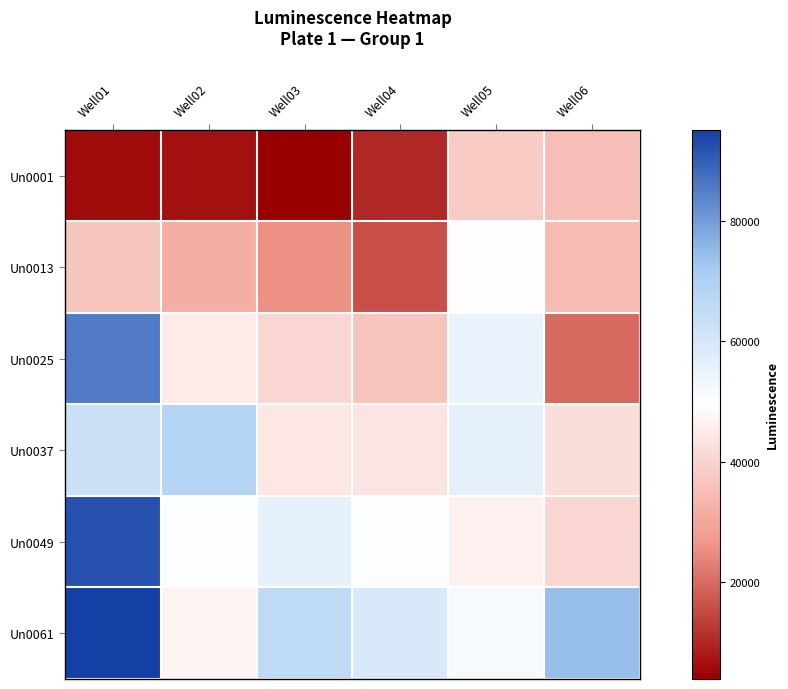

Between Well01 and Well03, which series saw the biggest shift?

Un0025